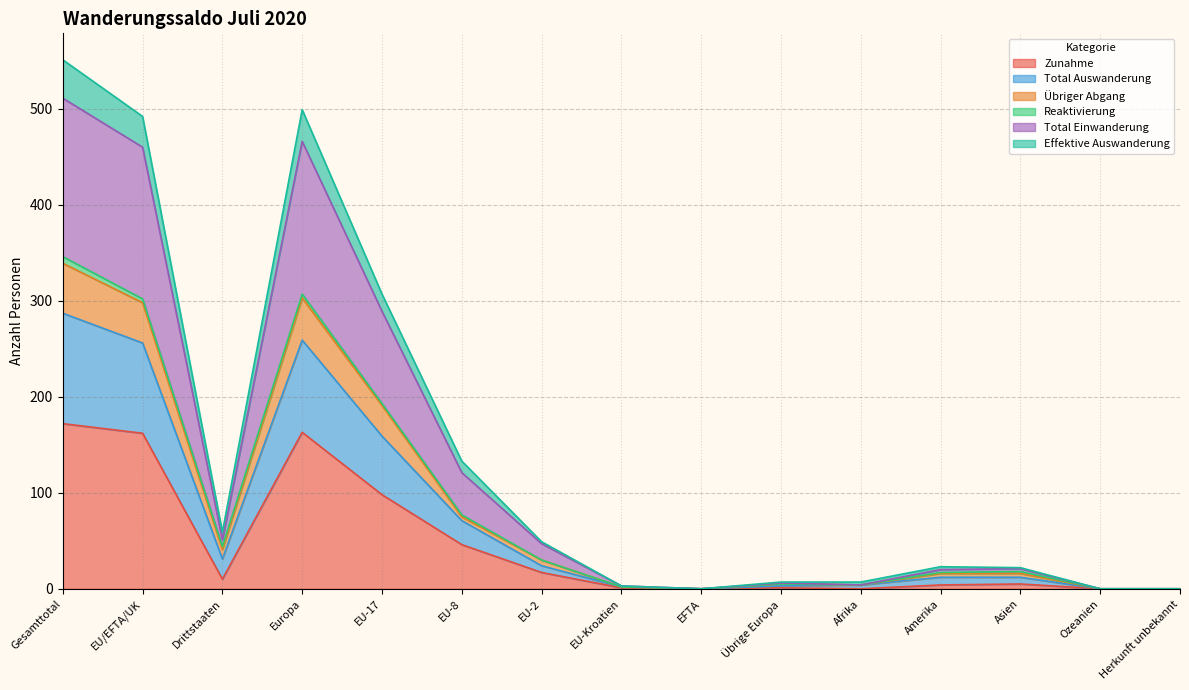

What is the label of the 6th point from the left?

EU-8